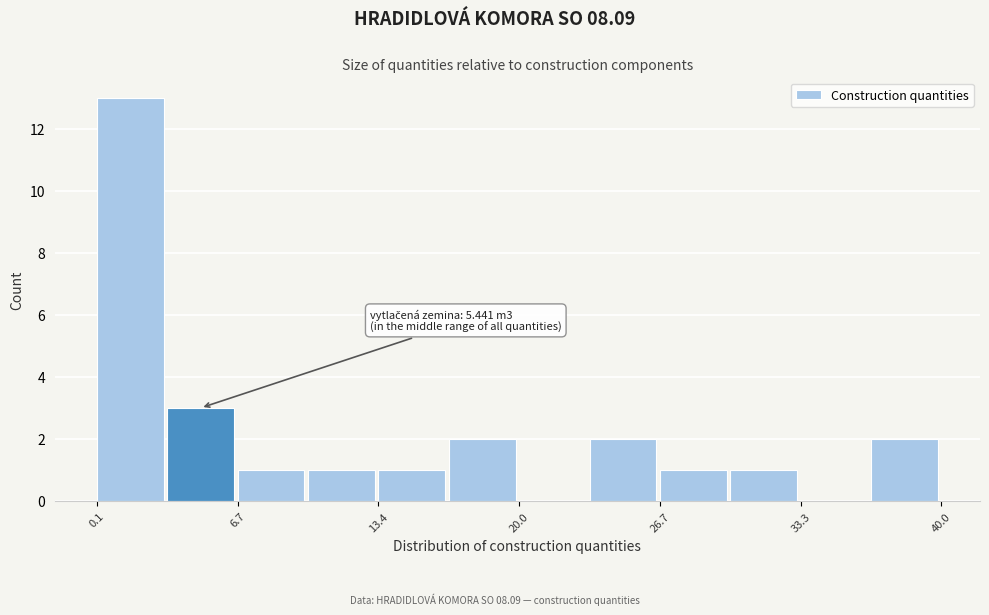

Around what value on the x-axis is the tallest bar? Give the approximate position of its centre, as read against the axis.

2